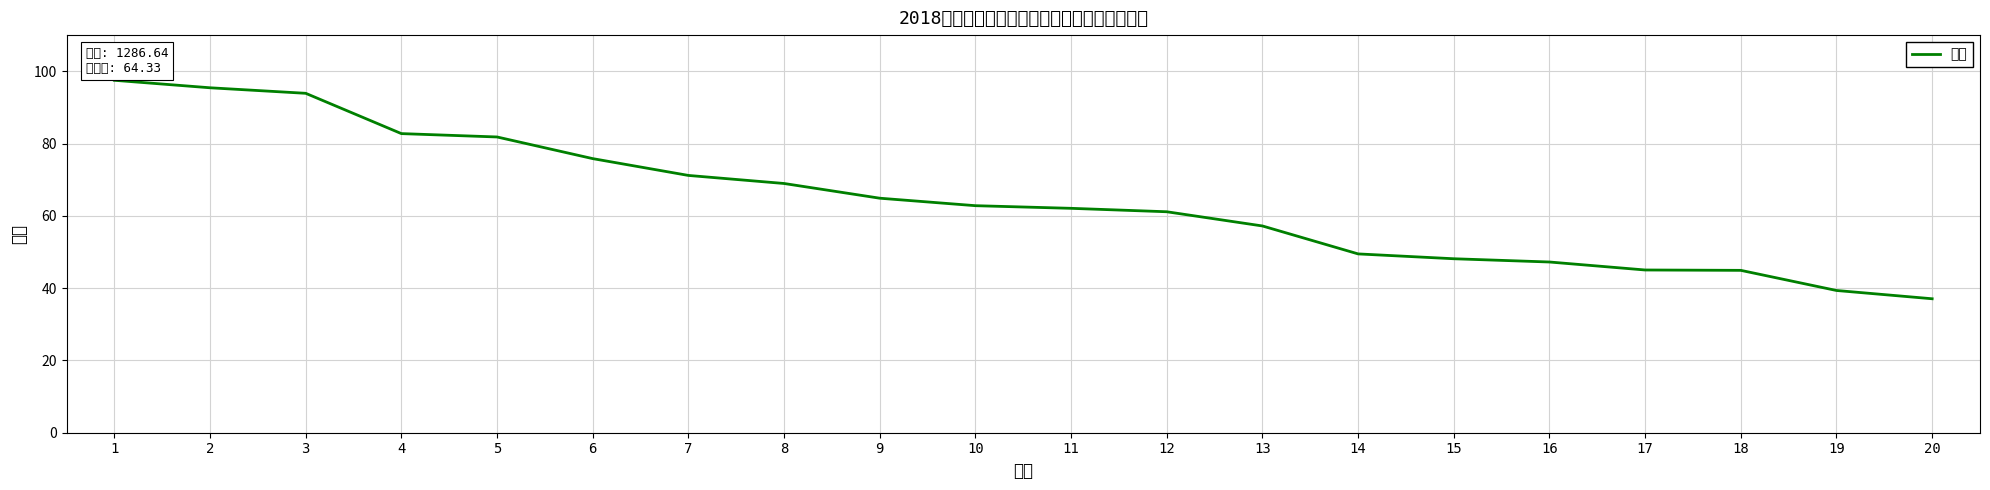

Which has a higher value, 18 or 7?

7